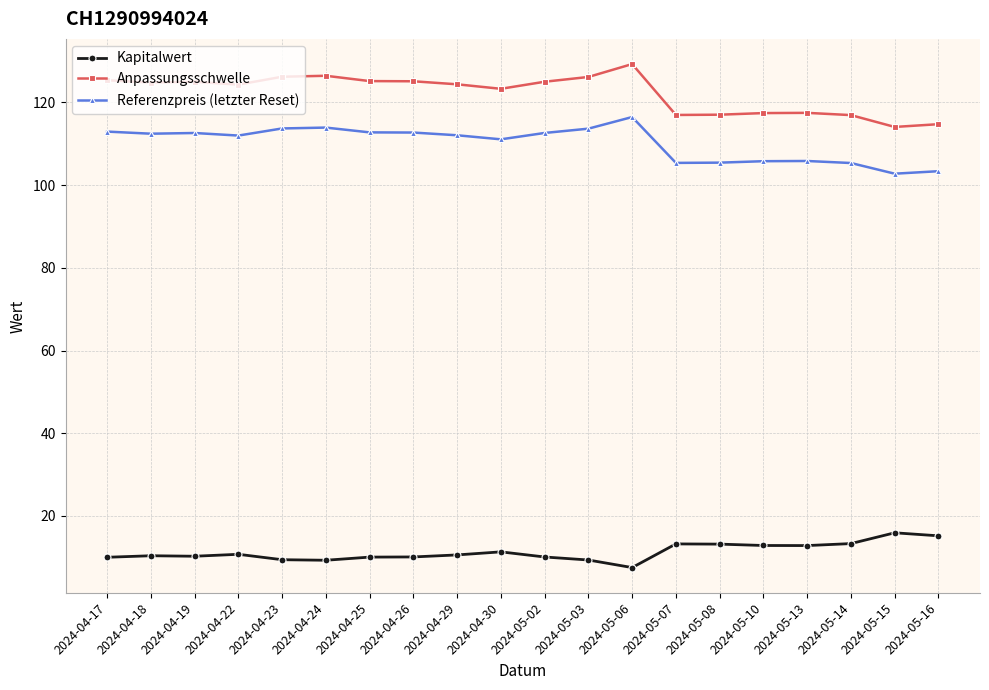

What is the difference between the highest and lowest values at 2024-04-29?

113.8